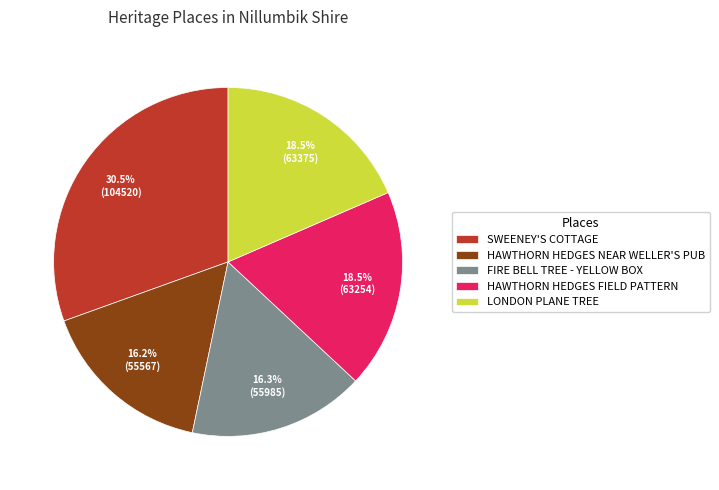

What is the ratio of the value at LONDON PLANE TREE to the value at HAWTHORN HEDGES FIELD PATTERN?

1.0